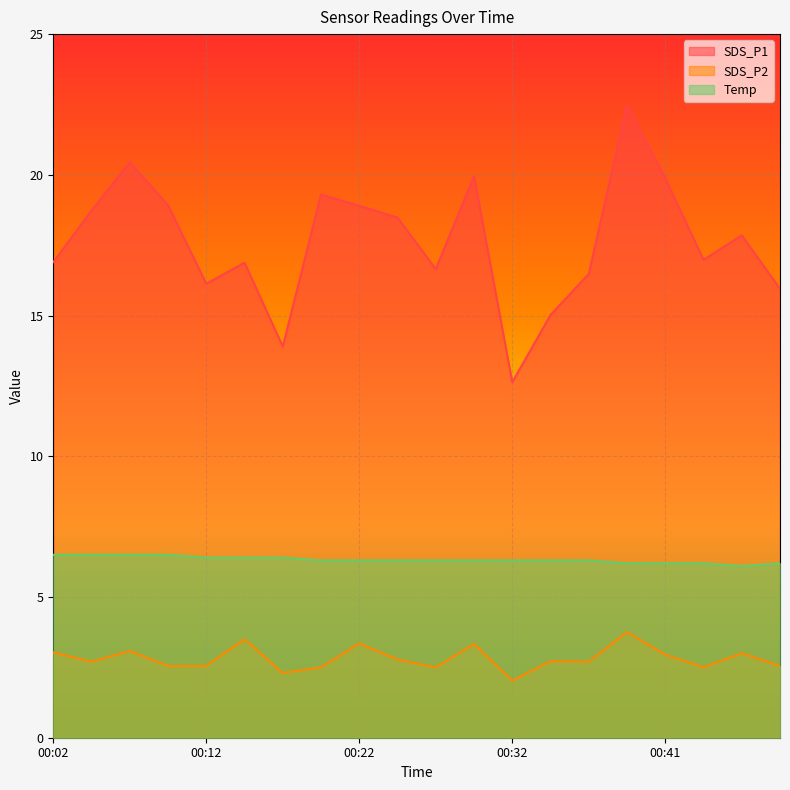

What is the value of the Temp point at the 18th from the left?

6.2